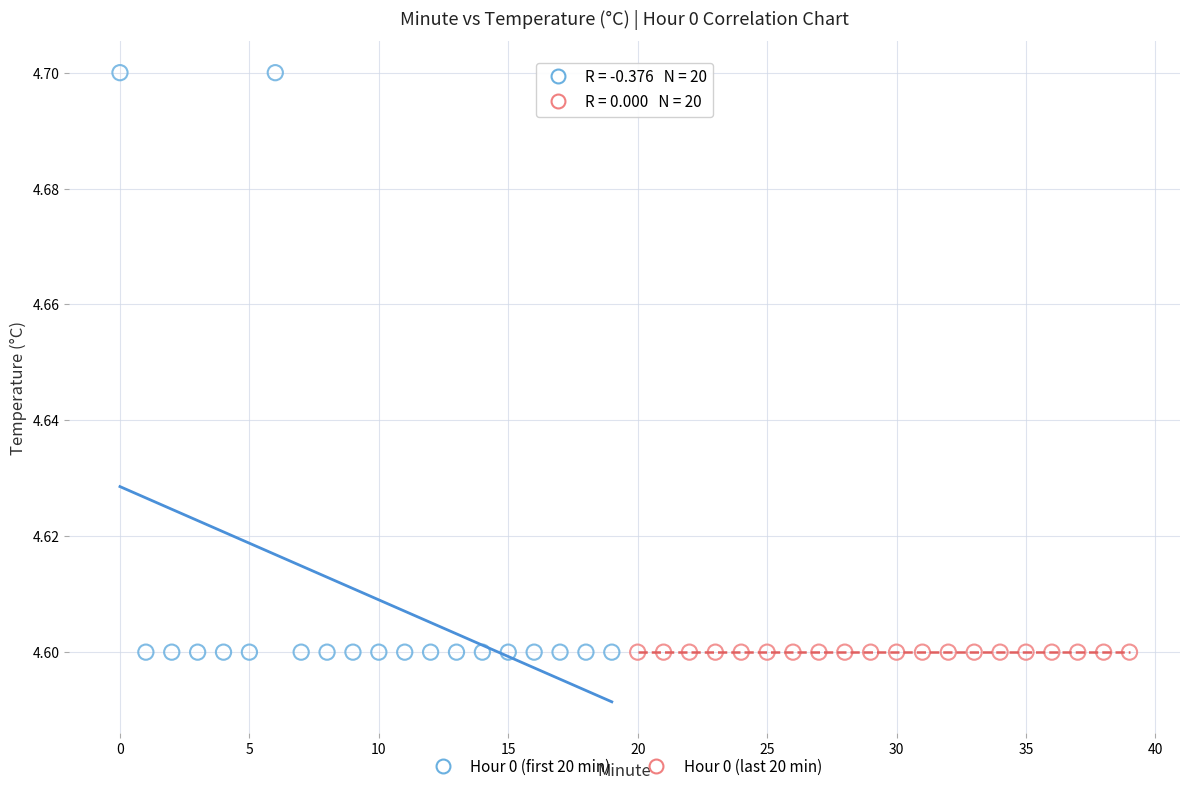

Which series reaches the maximum Y coordinate?

Hour 0 (first 20 min)